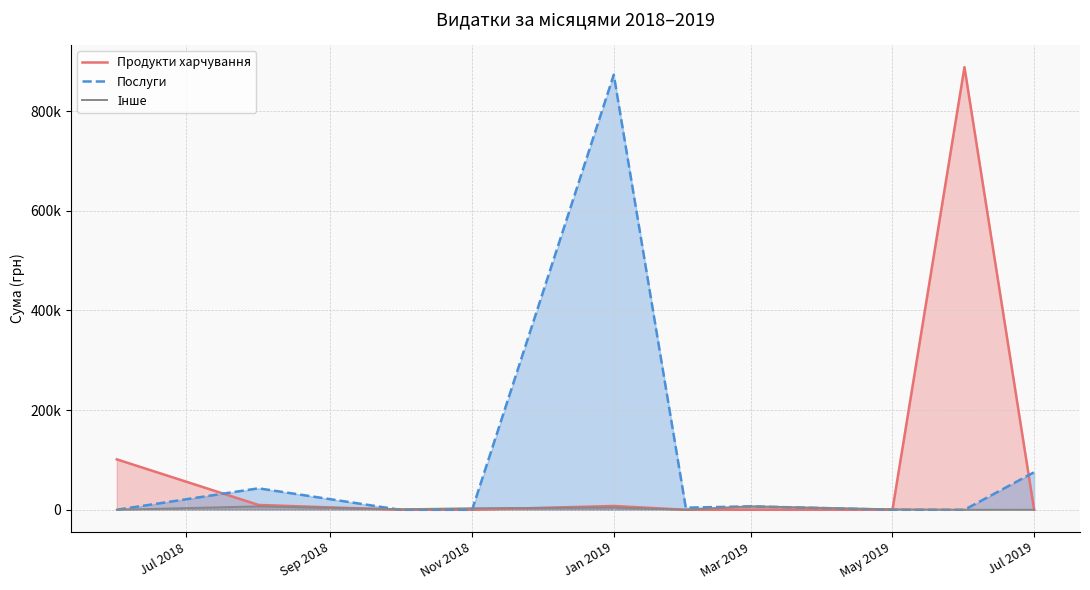

Does the chart have visible grid lines?

Yes